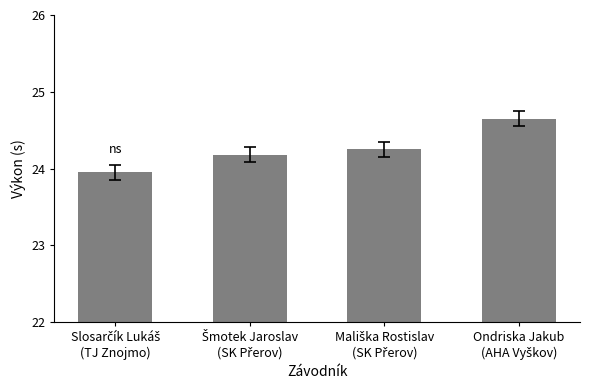

What is the difference between the maximum and second lowest values?

0.5